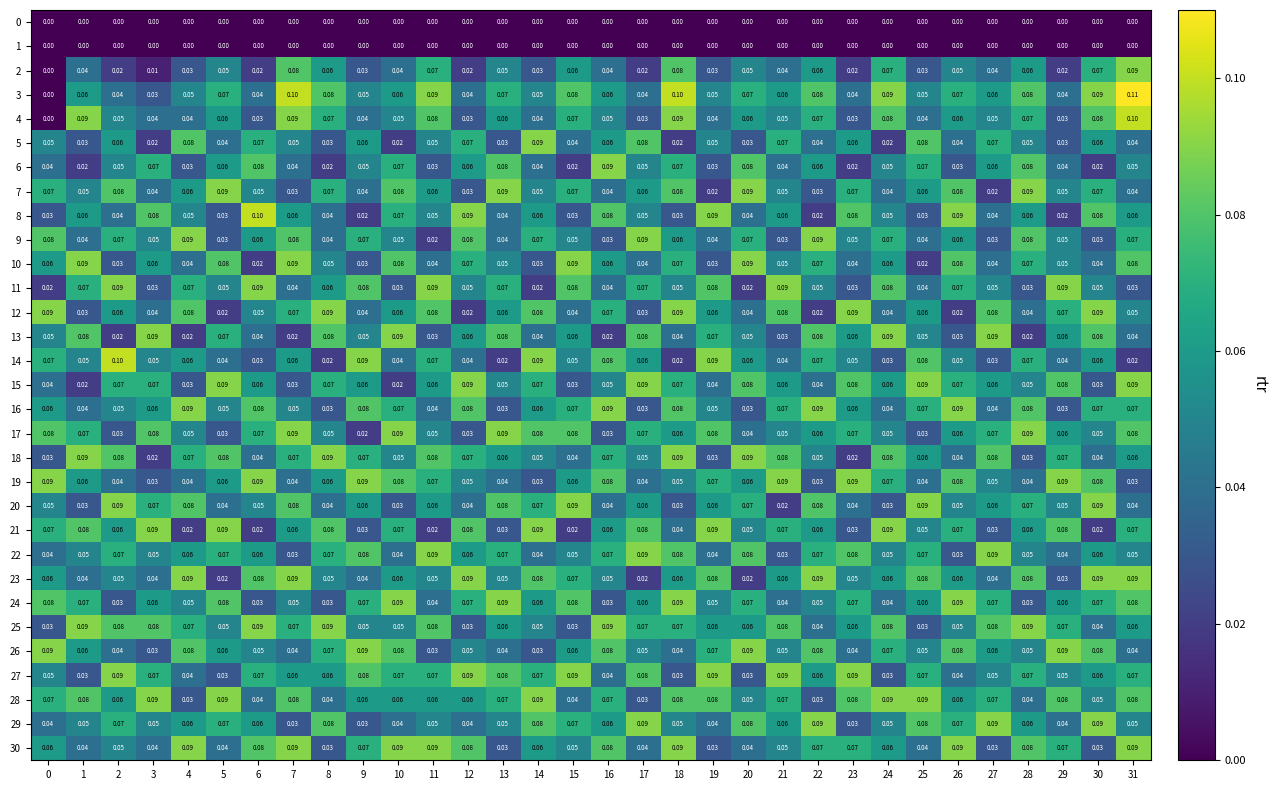

Is the value of 0 at 10 greater than the value of 29 at 19?

No